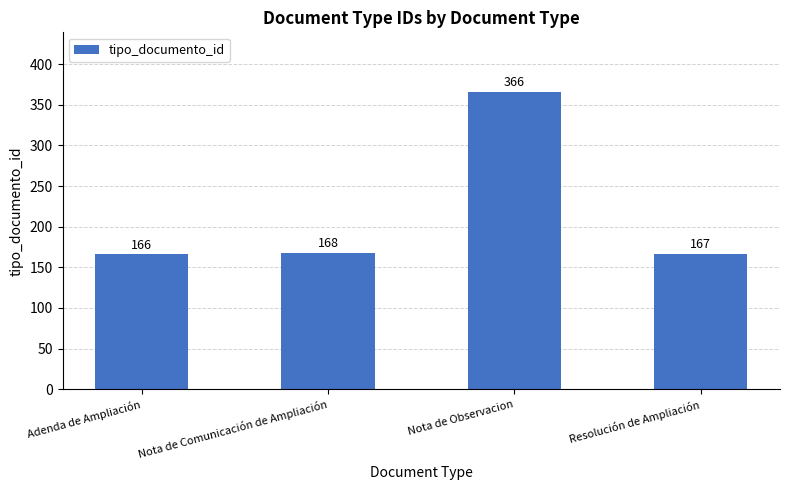

True or false: the data shows 169 at Nota de Observacion.

False